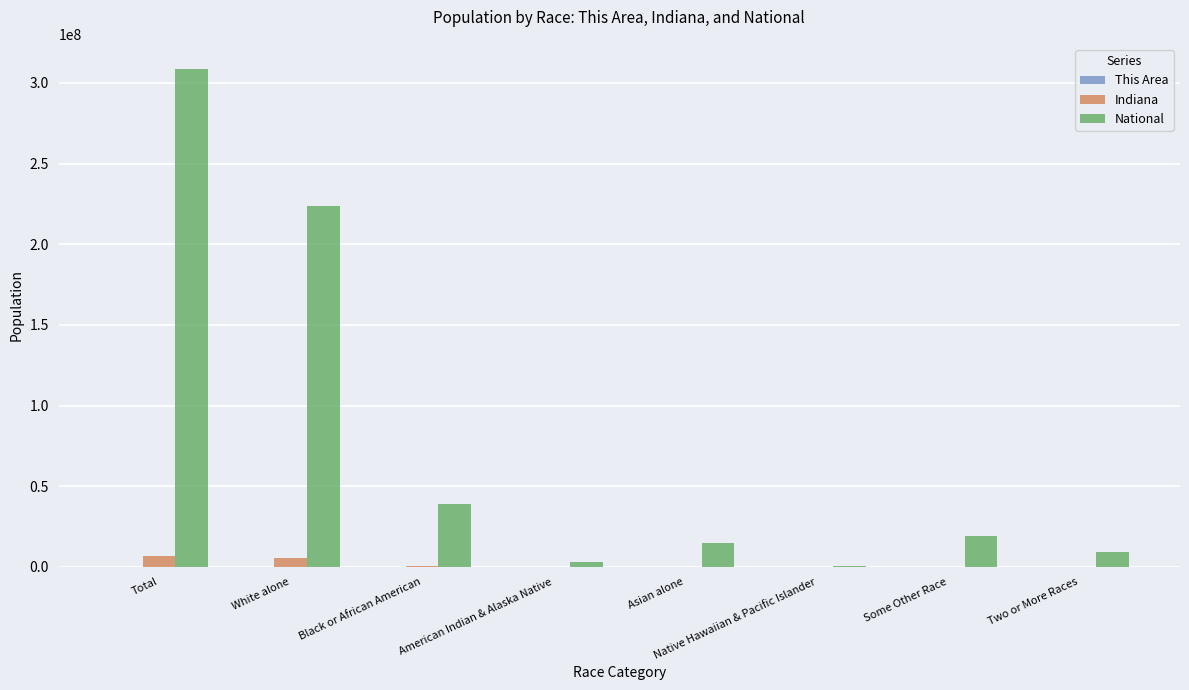

Which series has the largest total across all categories?

National